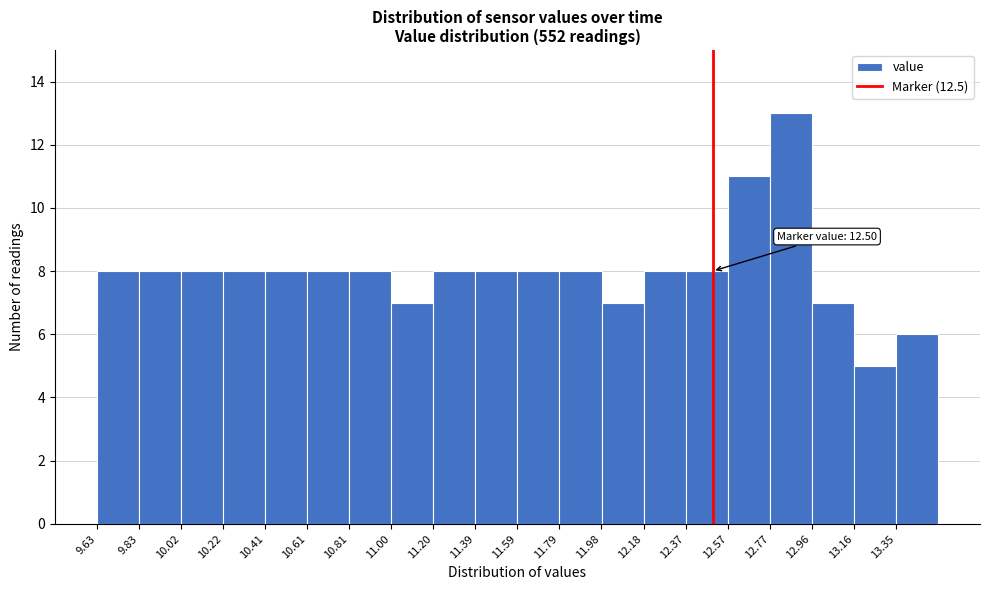

Over which range of the x-axis is the bar tallest?

12.766 to 12.962